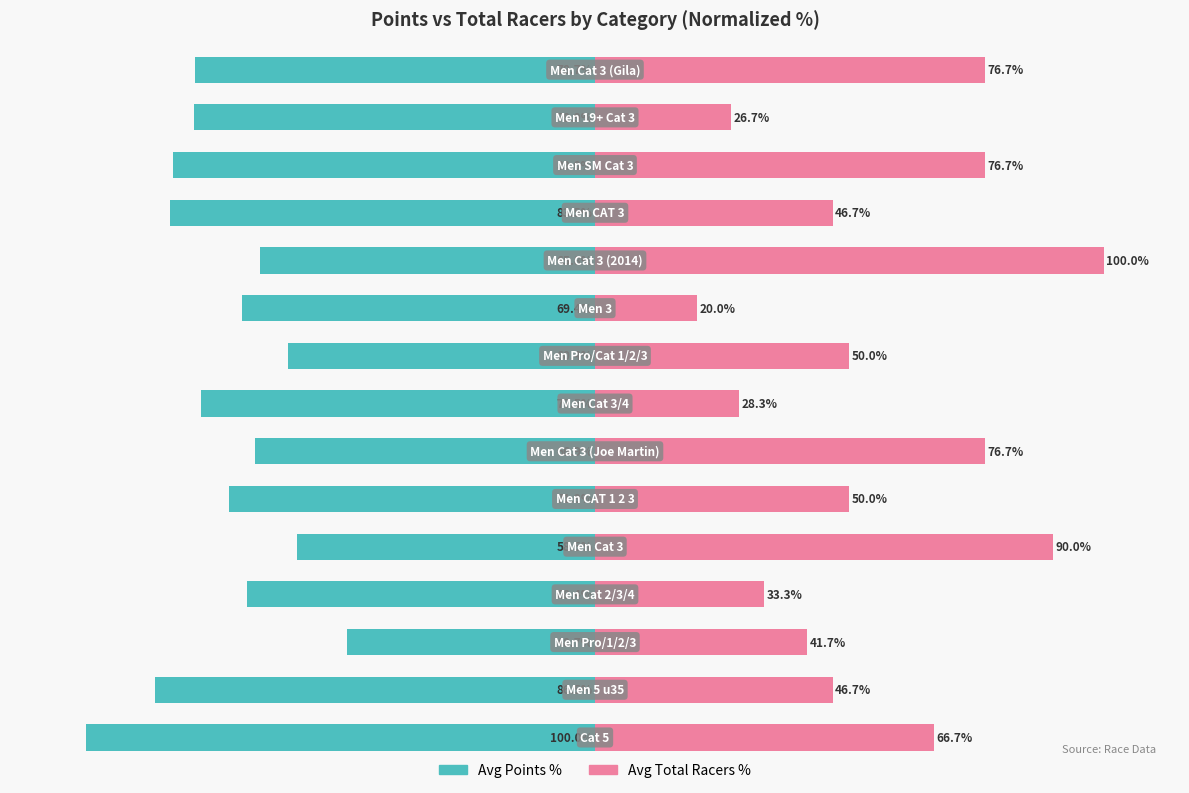

How many groups of bars are there?

15